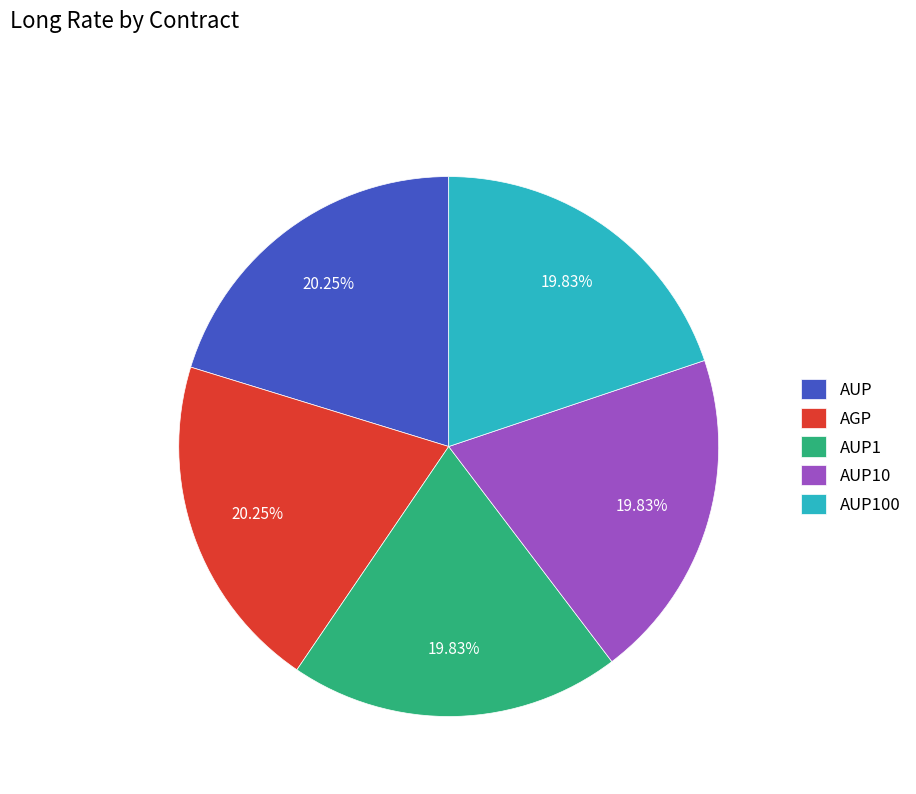

The AUP10 slice represents 35% of the pie. True or false?

False